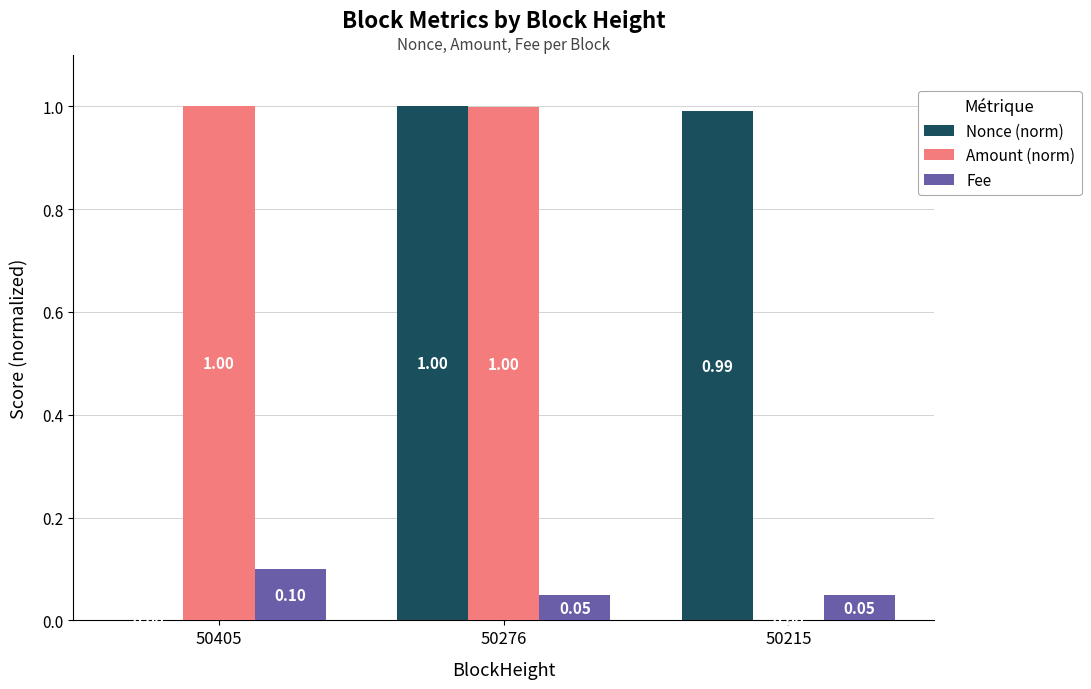

How many categories are shown in the chart?

3